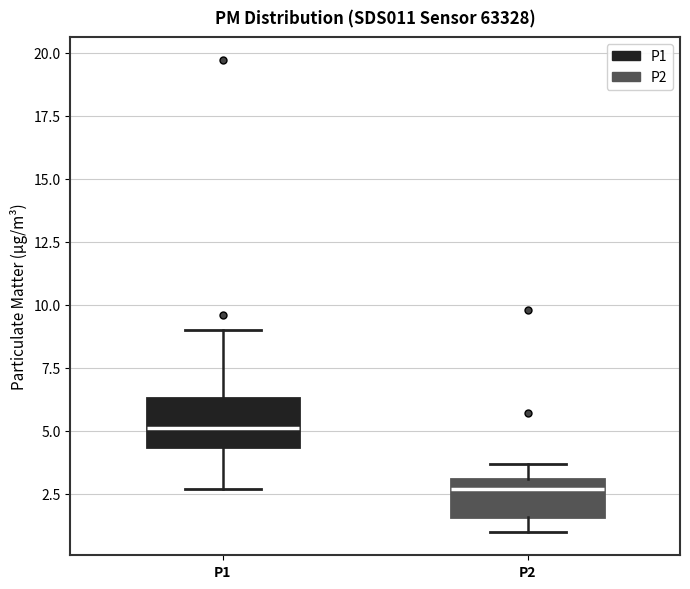

Which box has the highest median line?

P1